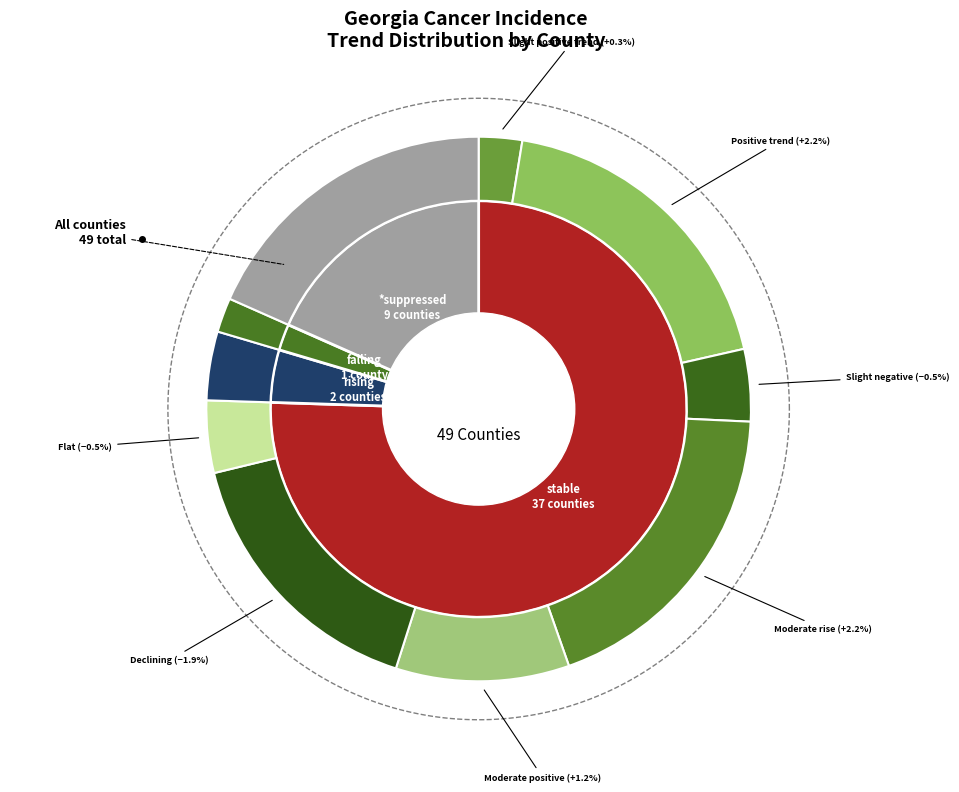

Count the number of slices in the pie.

4